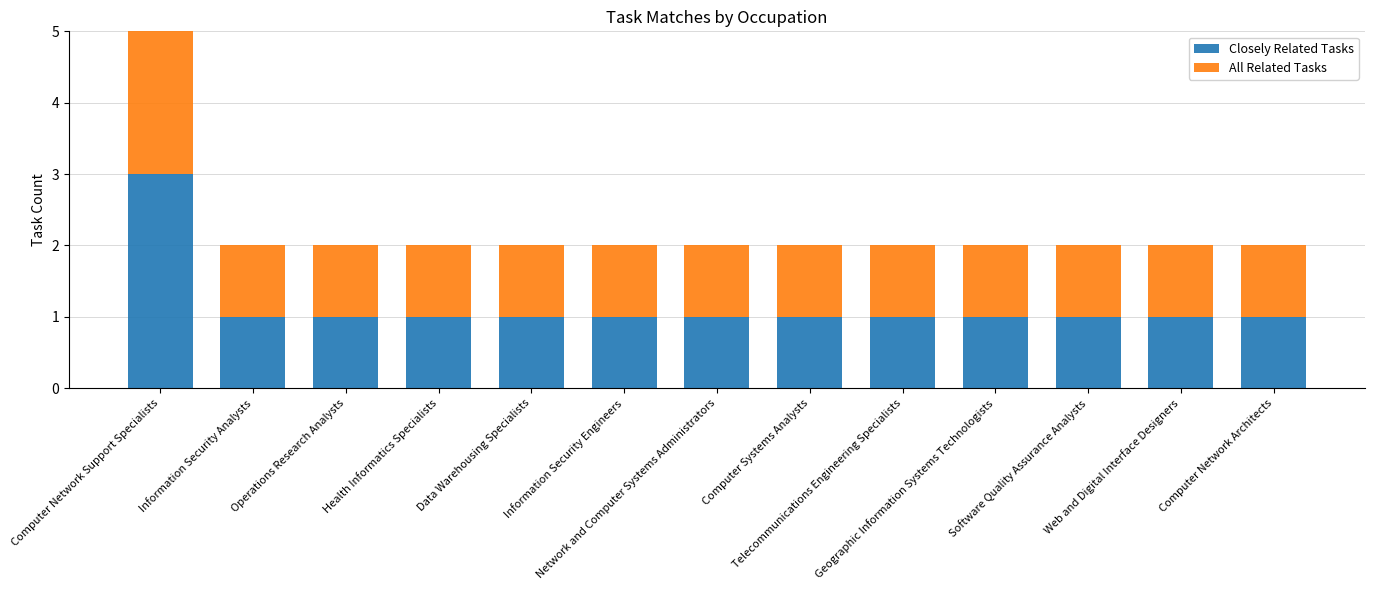

How many bars are there in total?

26